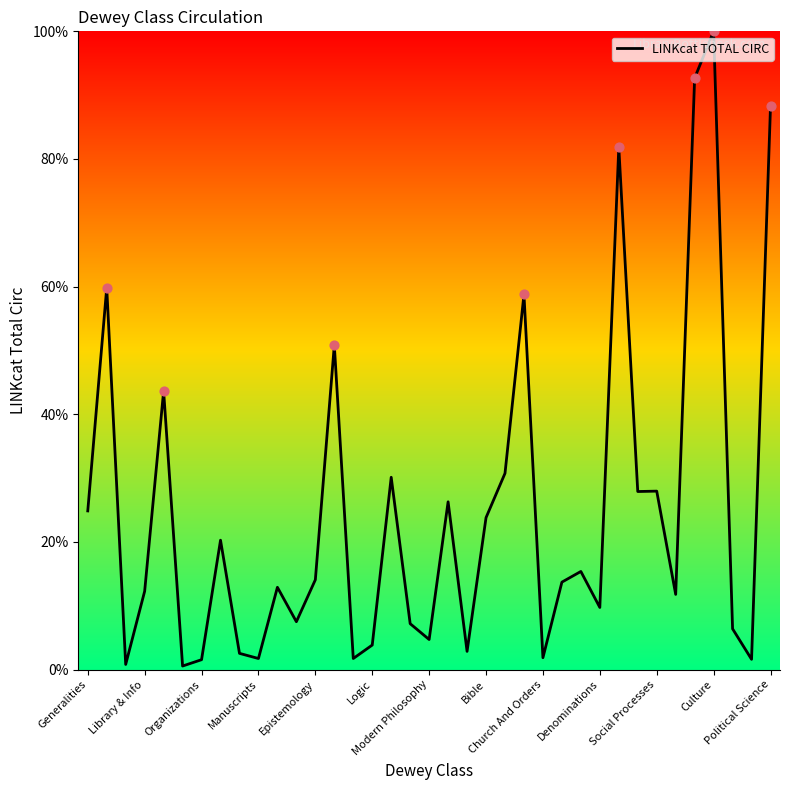

What is the maximum value shown in the chart?

100.0